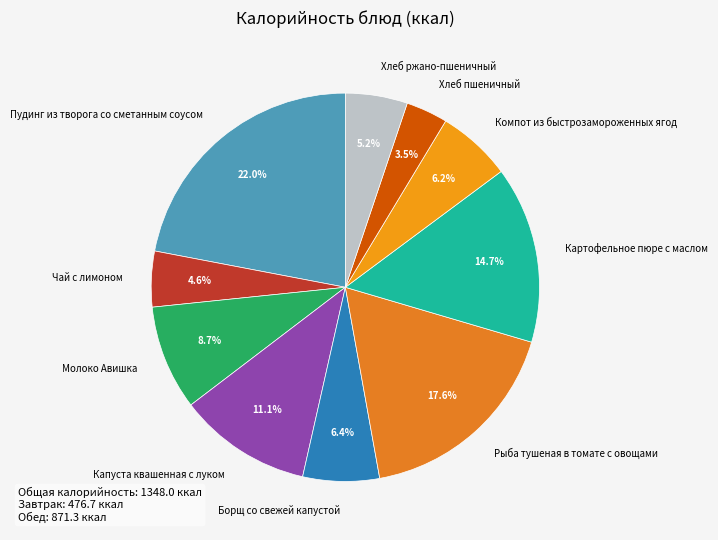

How many slices are in this pie chart?

10